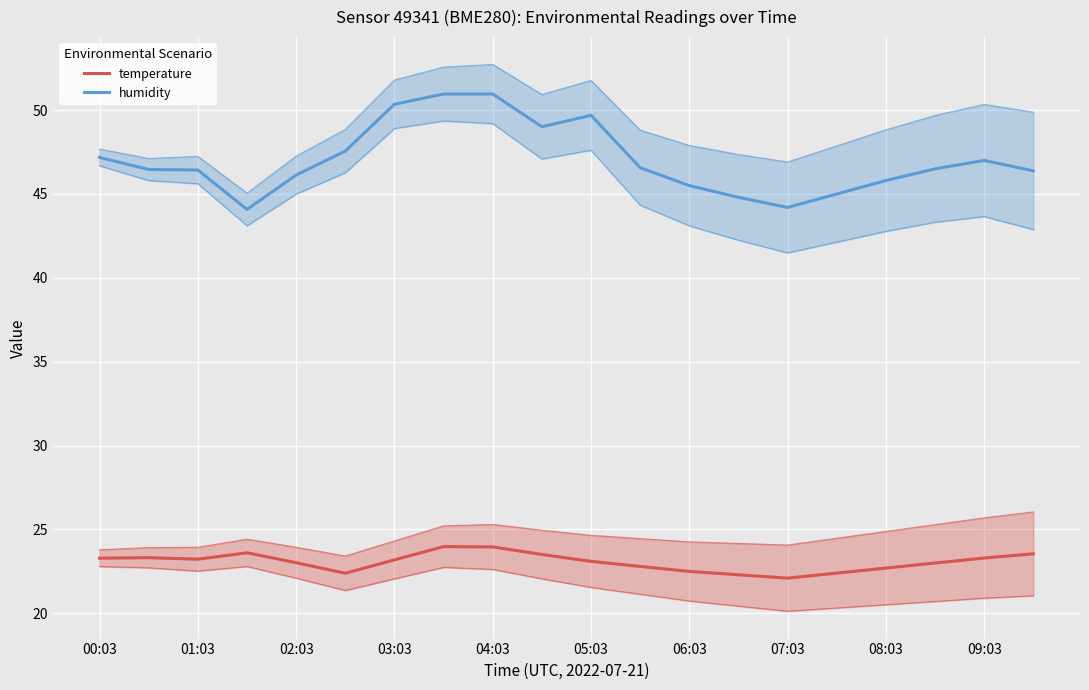

Is this an area chart (filled region under the line)?

No